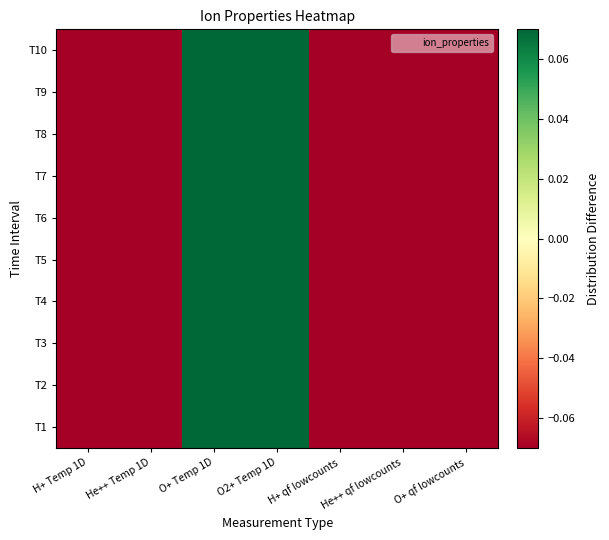

How many data points does each series have?

7